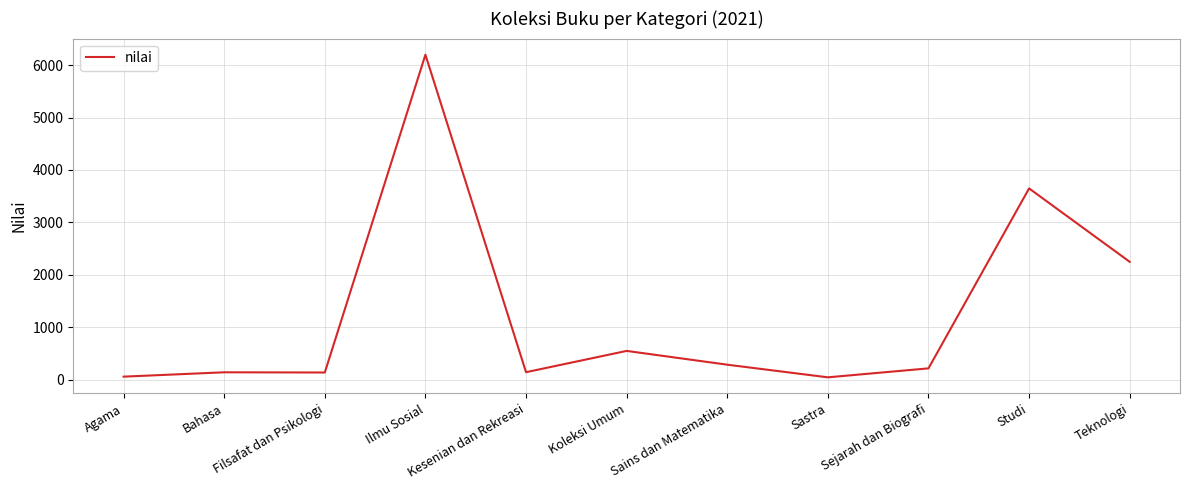

What is the sum of all values?

13651